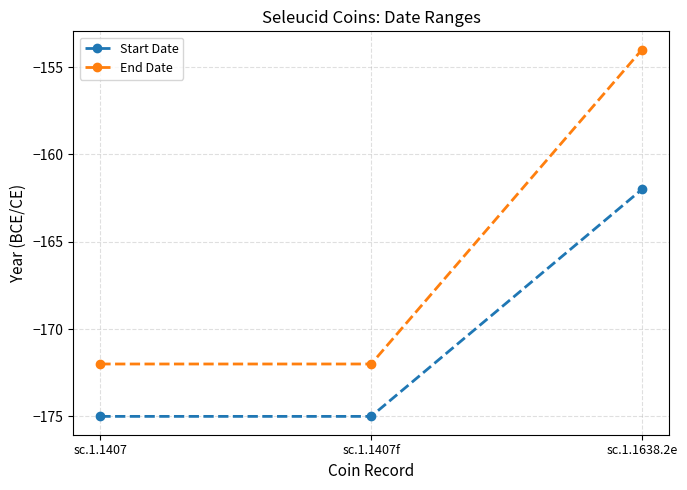

True or false: Start Date has a value of -272 at sc.1.1407.

False